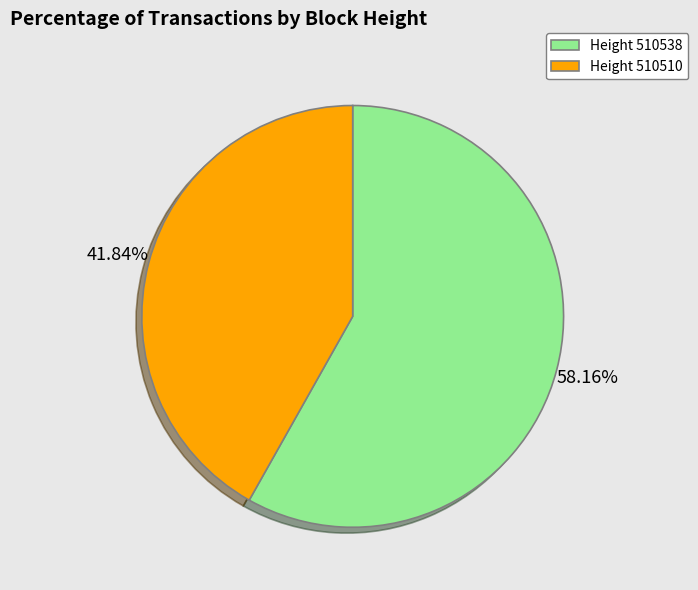

Rank the categories by value from highest to lowest.

Height 510538, Height 510510